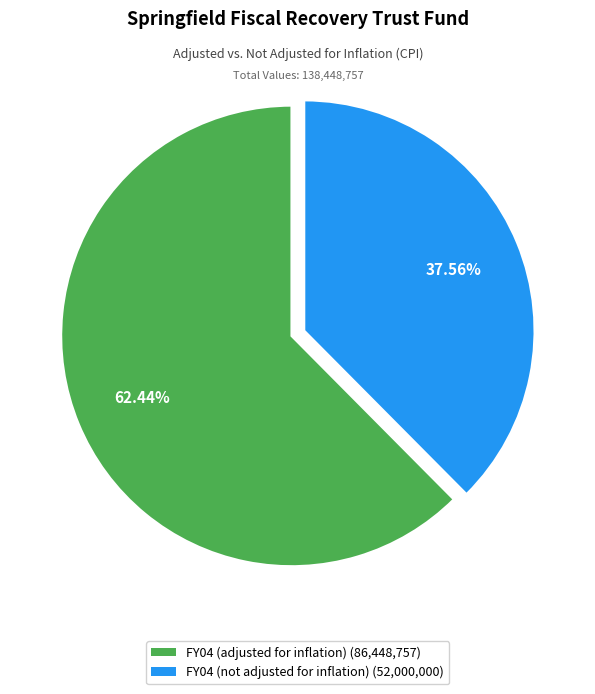

What percentage is the FY04 (adjusted for inflation) slice, to the nearest percent?

62%